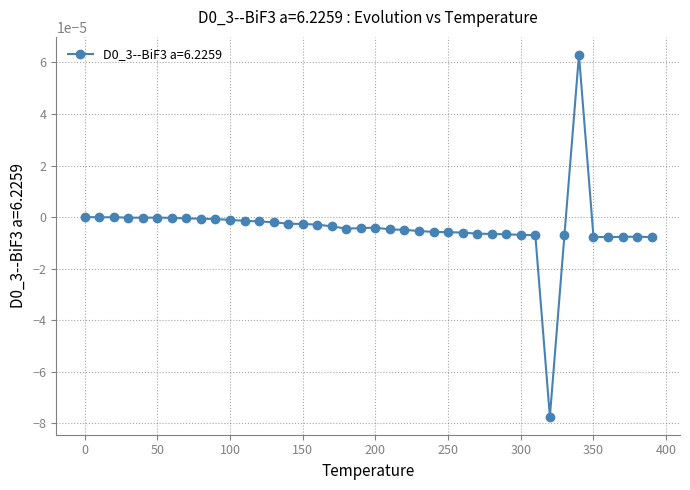

True or false: there are more than 2 points higher than both neighbors.

True